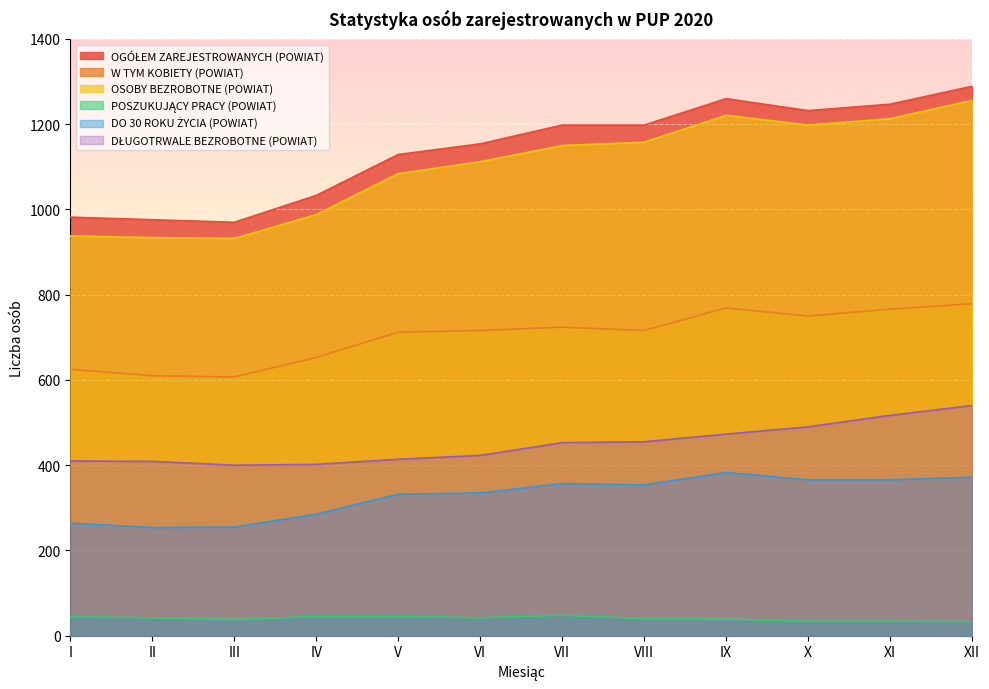

True or false: OSOBY BEZROBOTNE (POWIAT) has a value of 1112 at VI.

True